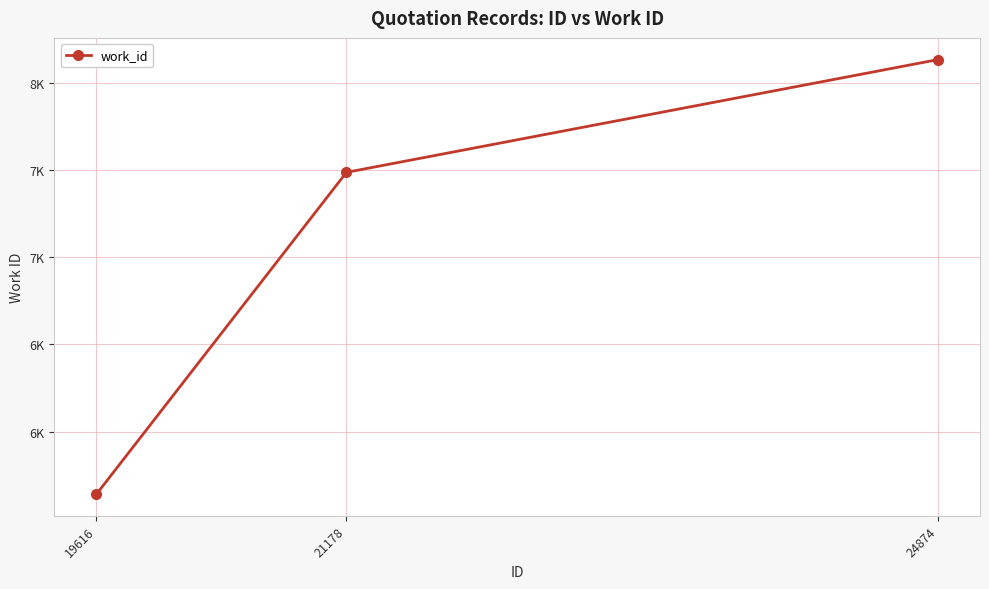

Where does the data first go above 7486?

24874